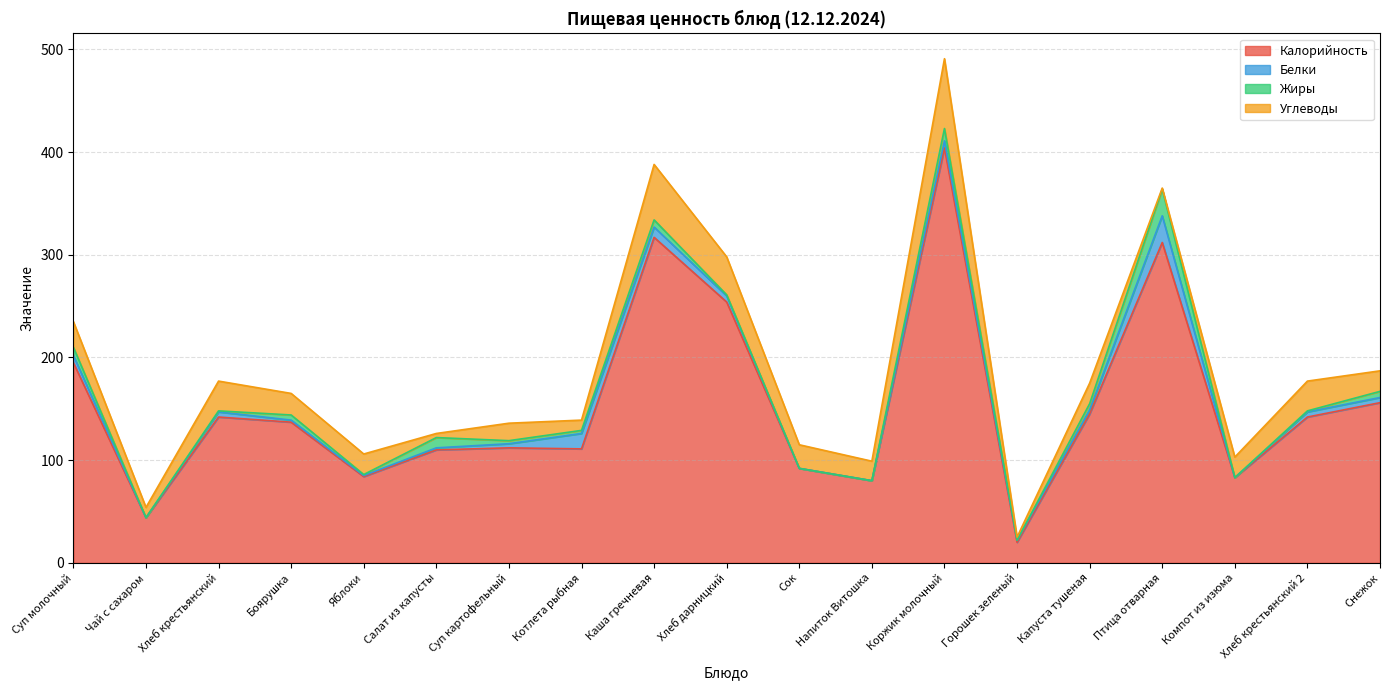

True or false: Белки has more than 2 points higher than both neighbors.

True